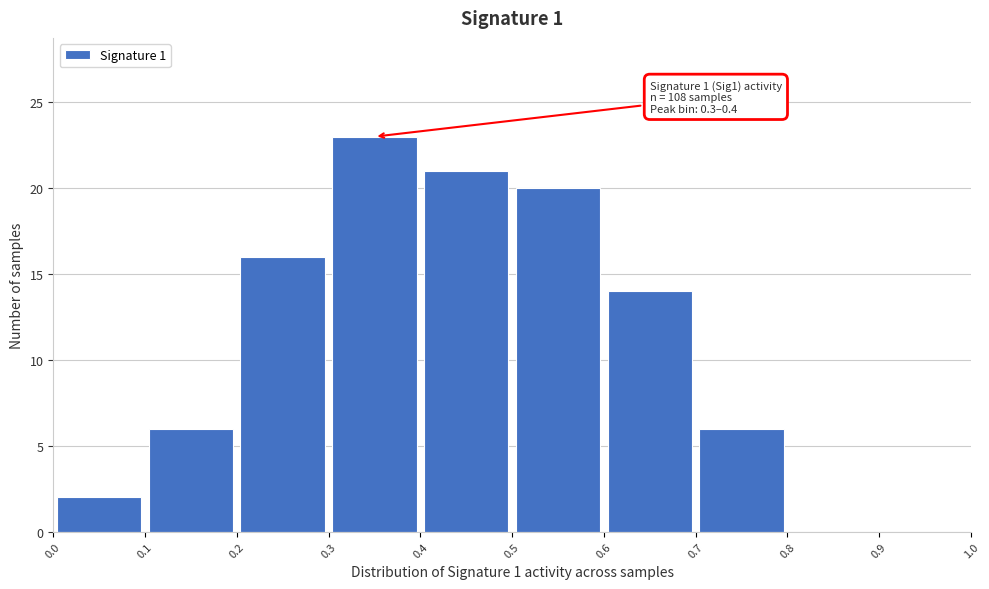

Which range on the x-axis has the tallest bar?

0.3 to 0.4